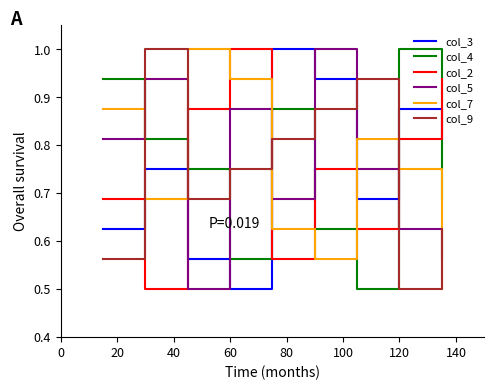

Which series ends up on top after the final intersection of col_9 and col_5?

col_9